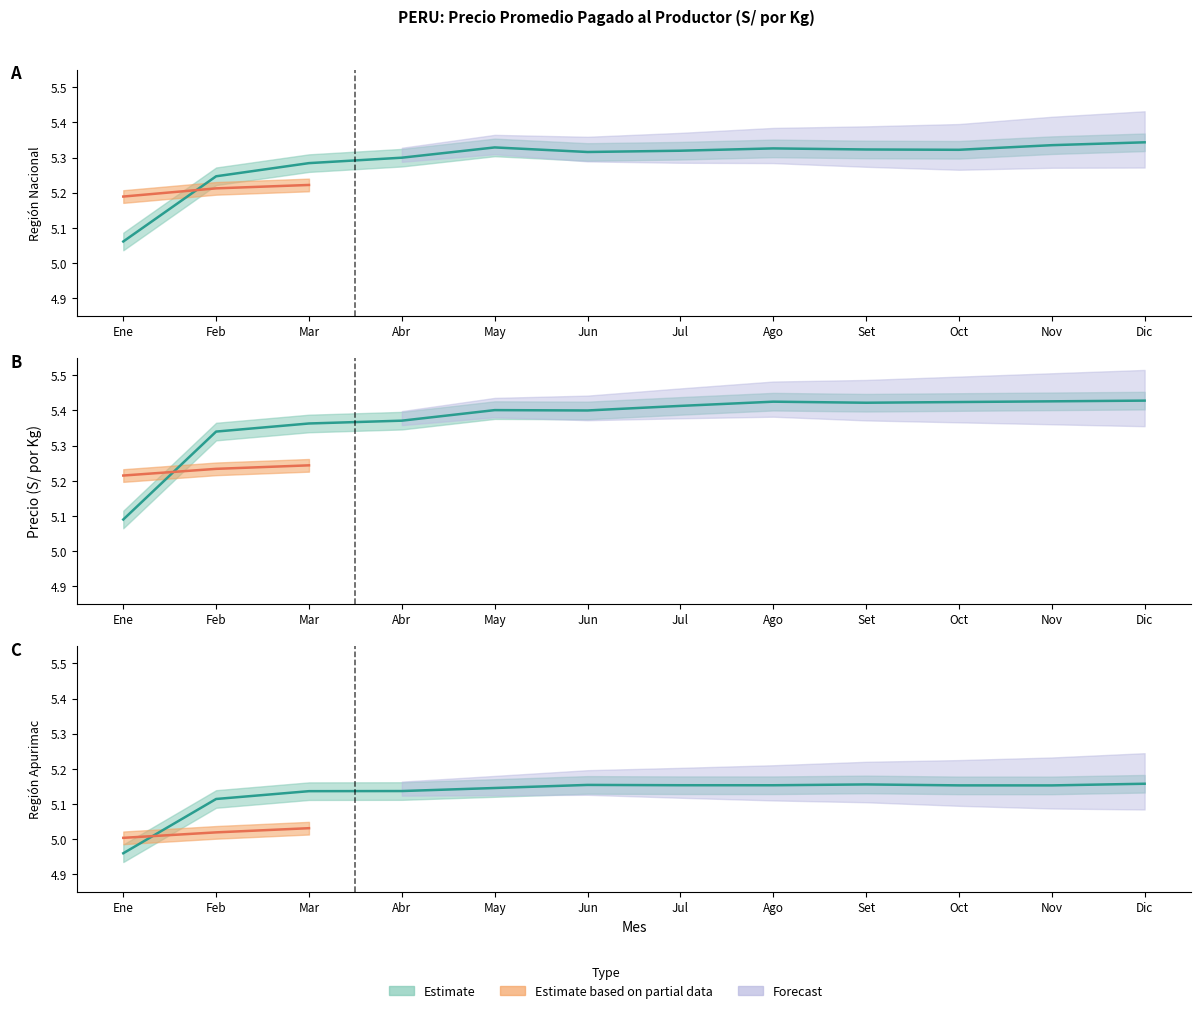

How many values in the Apurimac 2023 series are below 5?

1